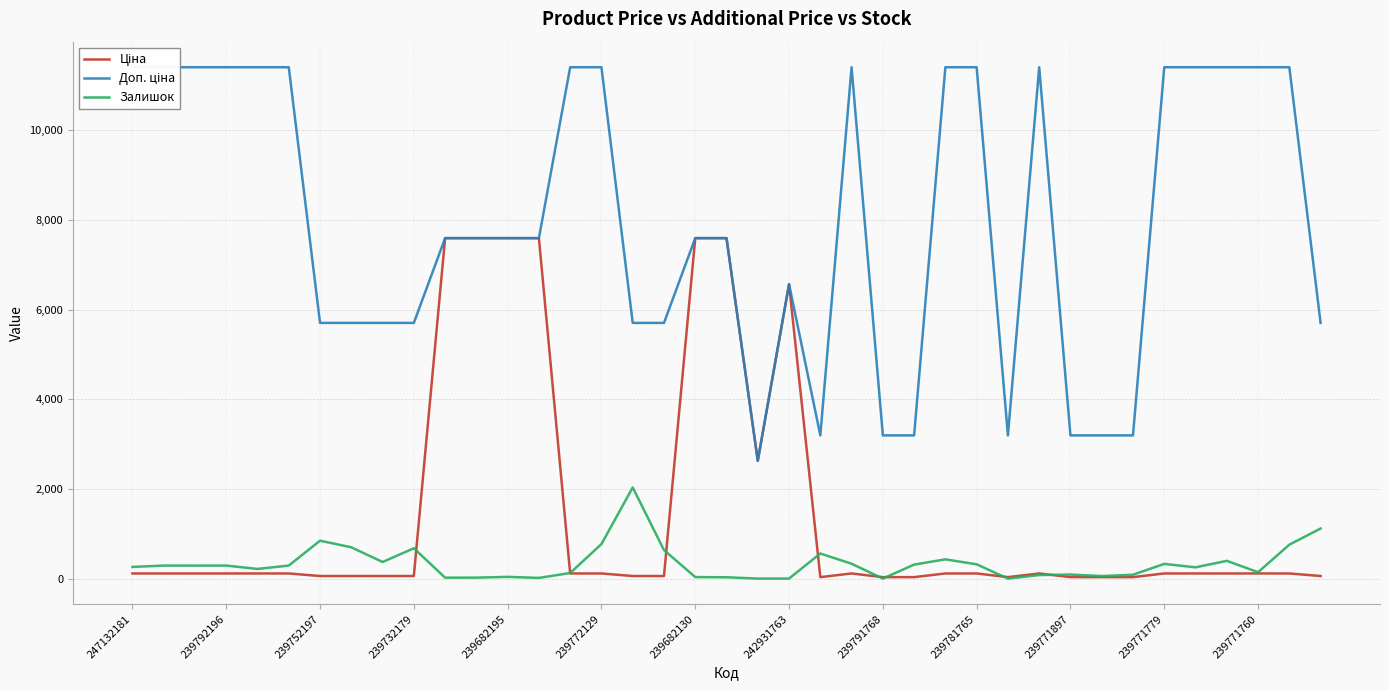

What is the maximum value for Залишок?

2033.0